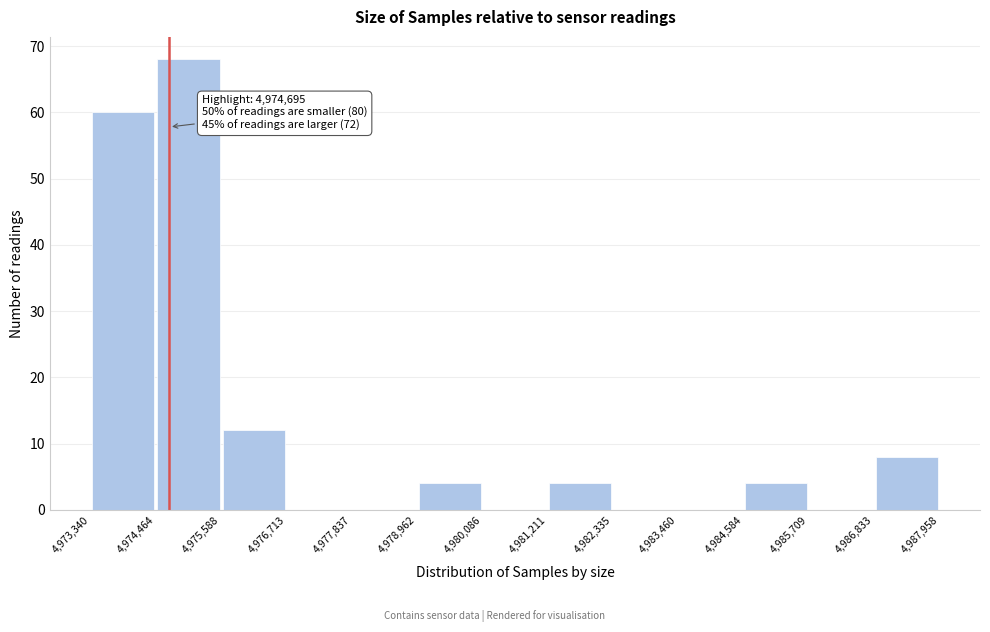

Over which range of the x-axis is the bar tallest?

4,974,464 to 4,975,588